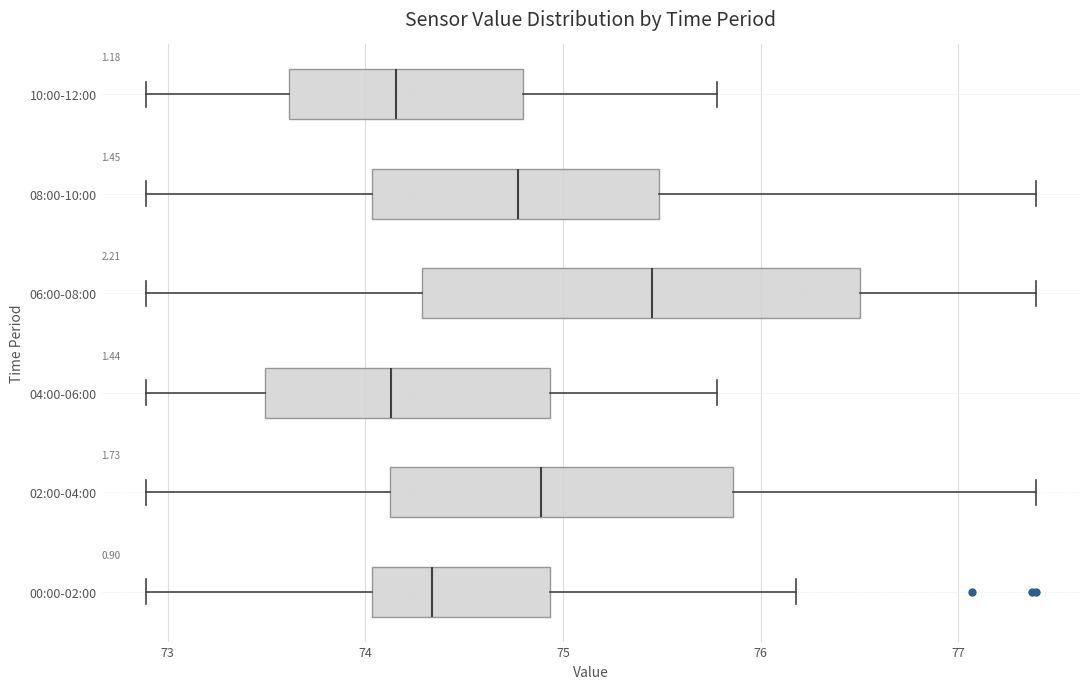

Comparing the boxes themselves (not the whiskers), which one is the widest?

06:00-08:00